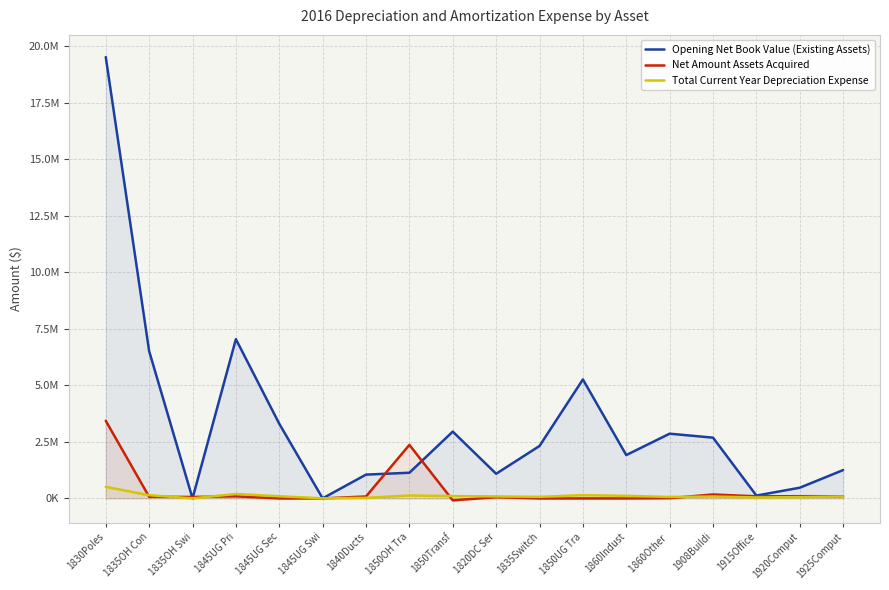

What is the sum of the Net Amount Assets Acquired values at 1835Switch and 1820DC Ser?

55927.3